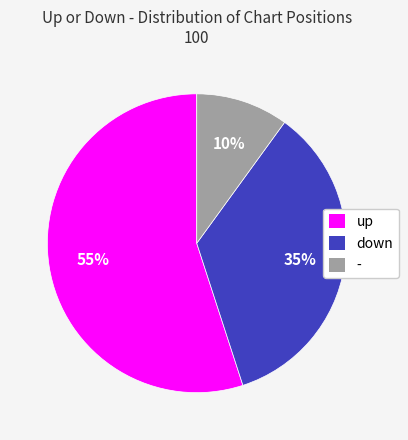

Does any single category account for the majority?

Yes